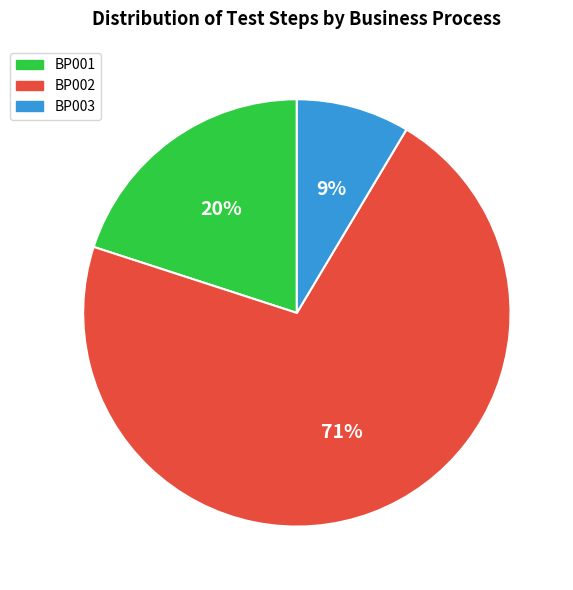

Is the sum of BP001 and BP002 greater than half?

Yes